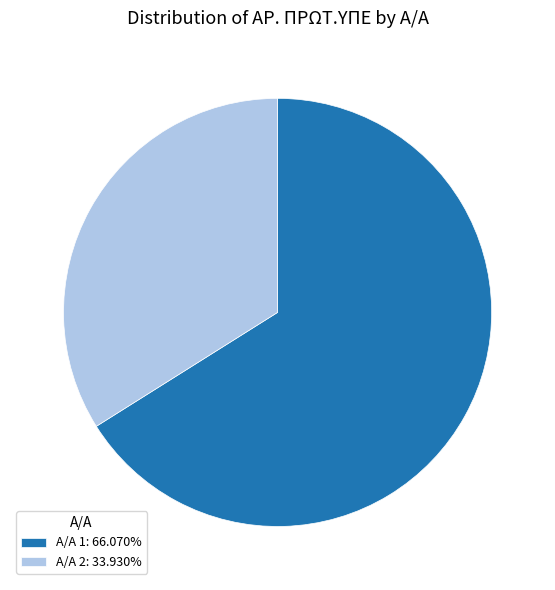

Does Α/Α 1: 66.070% represent more than half of the total?

Yes